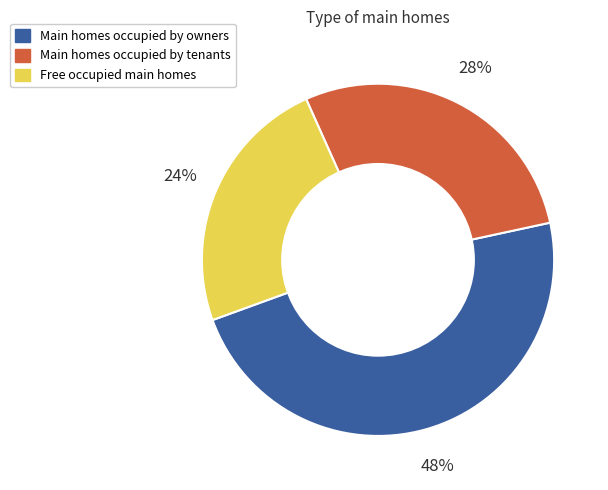

How many segments does this pie chart have?

3